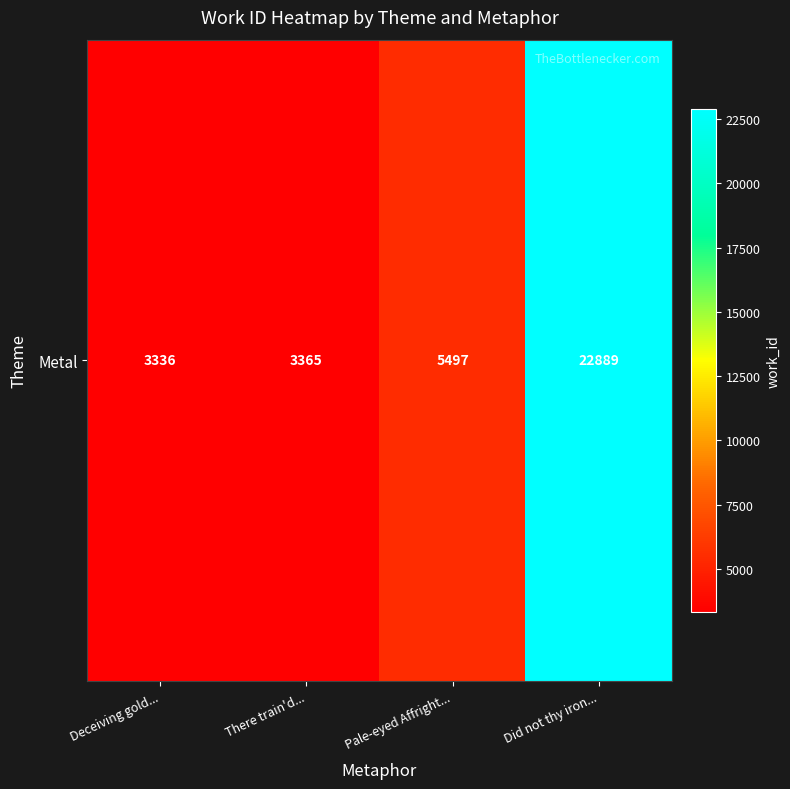

How many values exceed 5497?

1